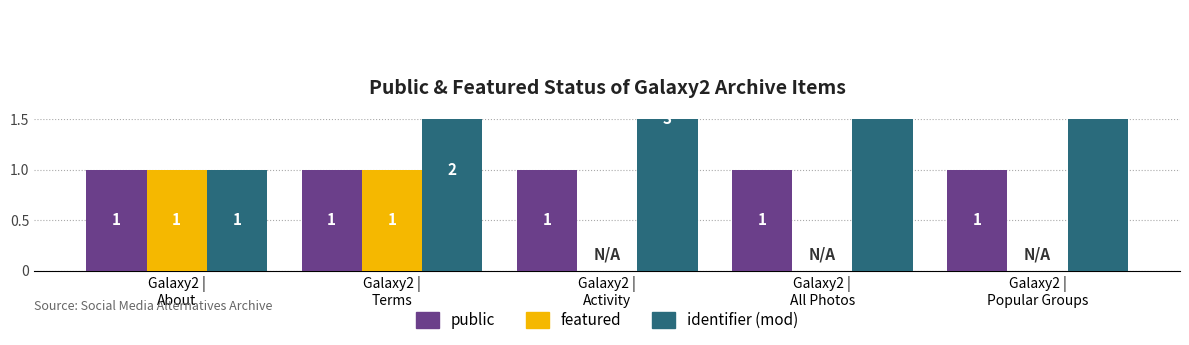

What is the approximate value of featured at Galaxy2 |
About?

1